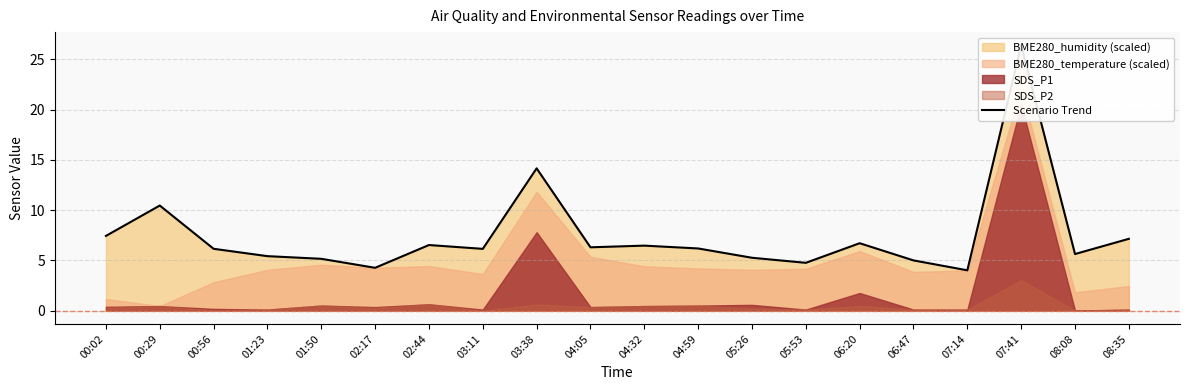

Where is the first local maximum?

00:29